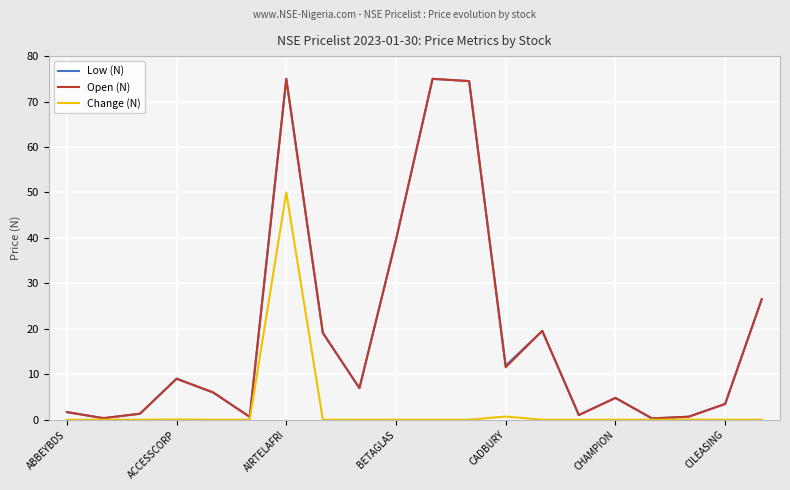

Which series has the widest spread of values?

Low (N)